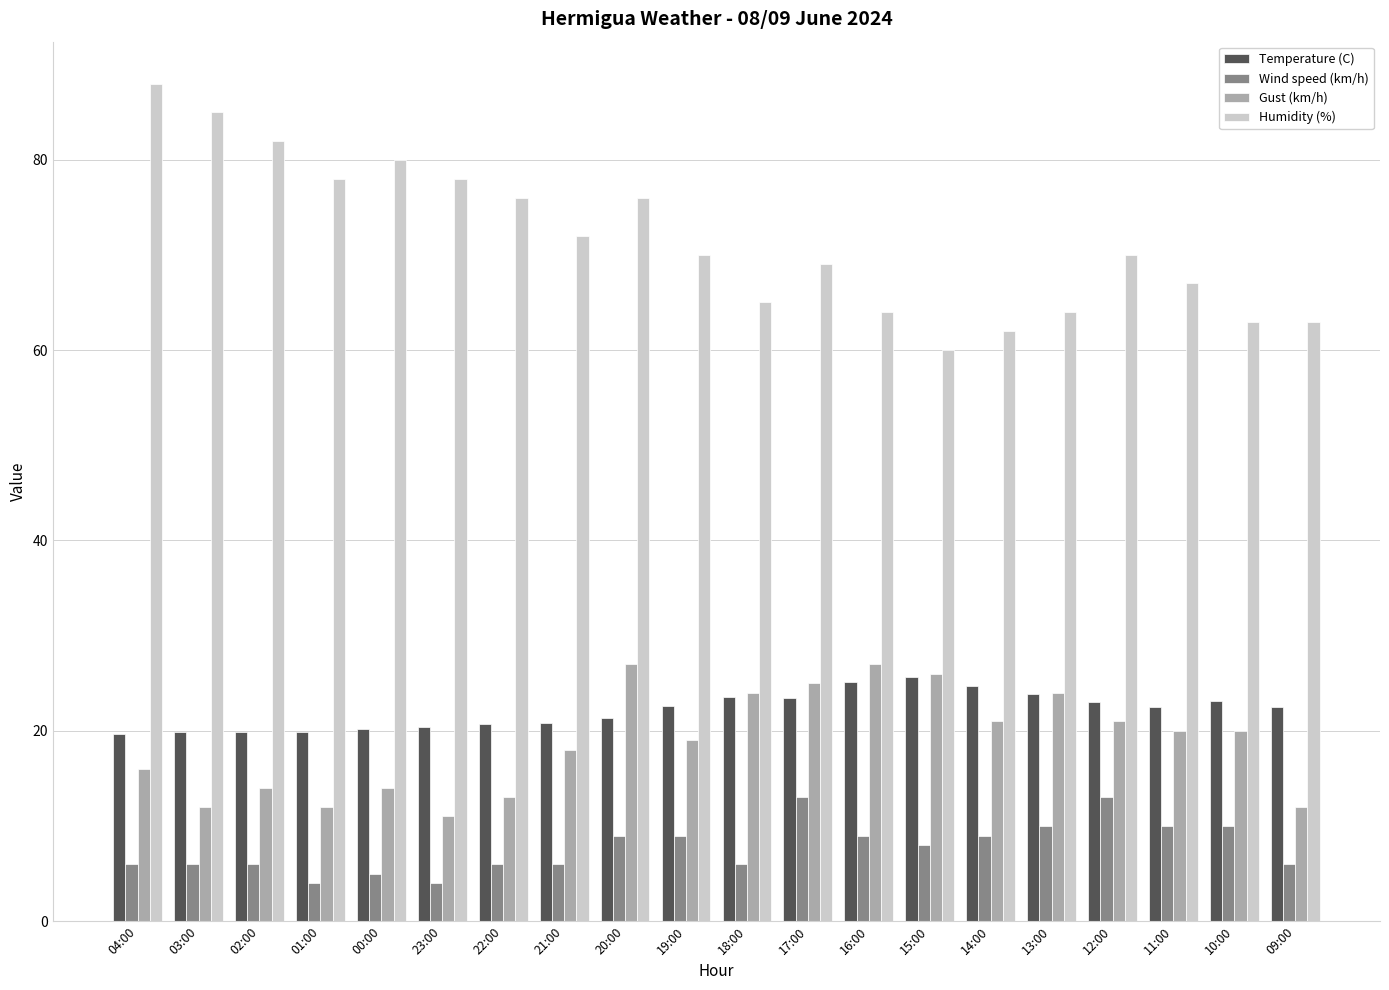

Where does the Temperature (C) series first go above 22?

19:00